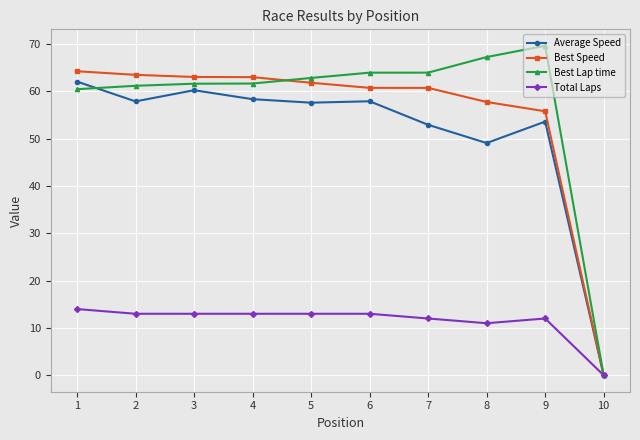

Is it true that Best Lap time equals -47.1 at 10?

False